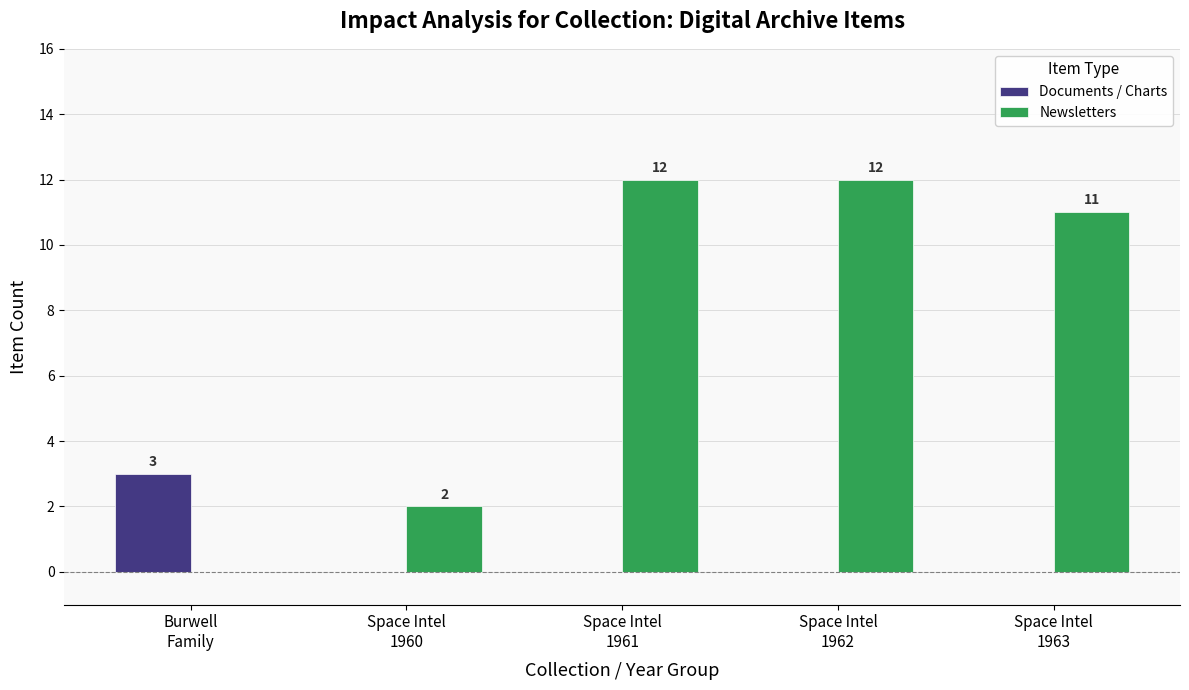

Reading left to right, list all the values displayed in this chart.

Documents / Charts: 3	0	0	0	0
Newsletters: 0	2	12	12	11